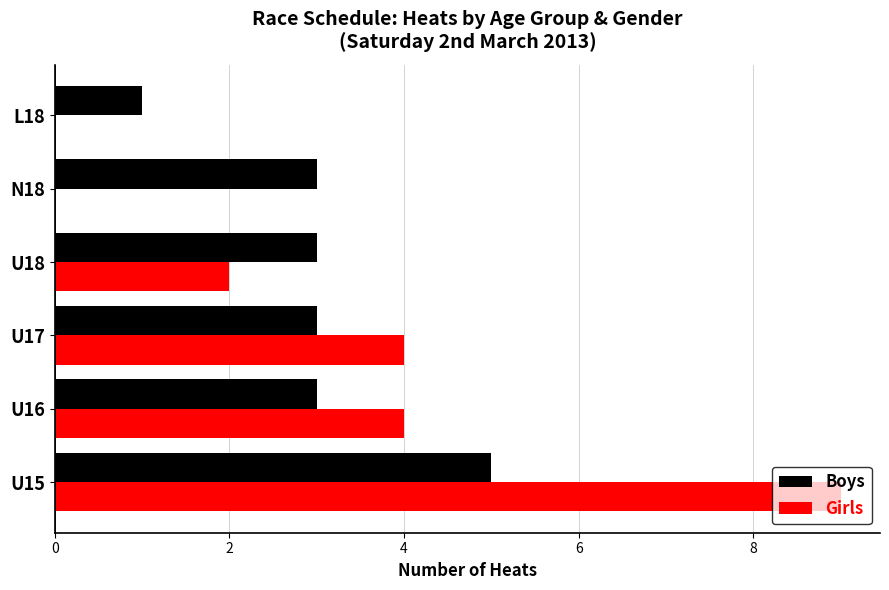

The value of Girls at U17 is 3. True or false?

False